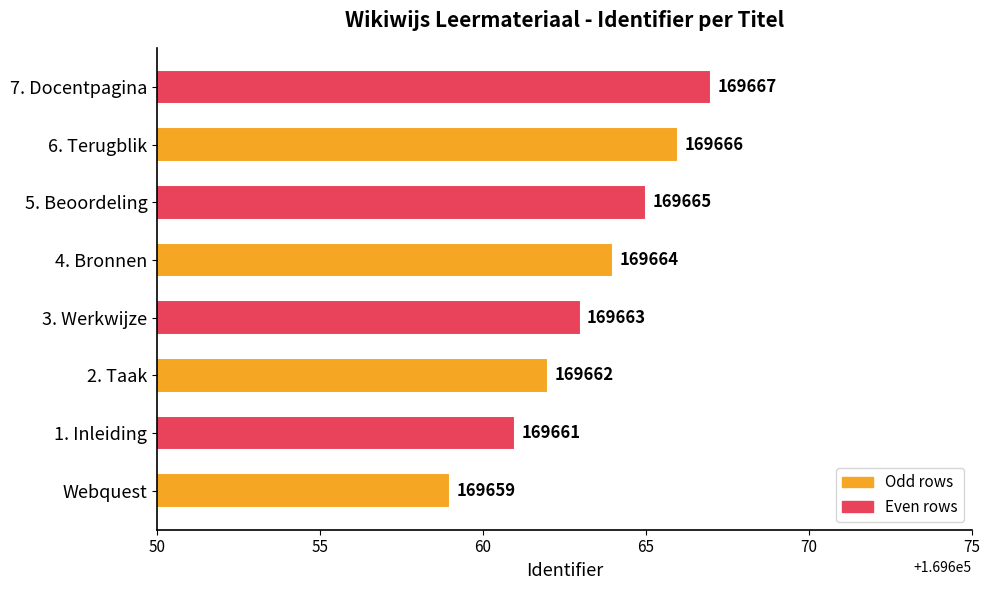

What is the difference between the second highest and second lowest values?

5